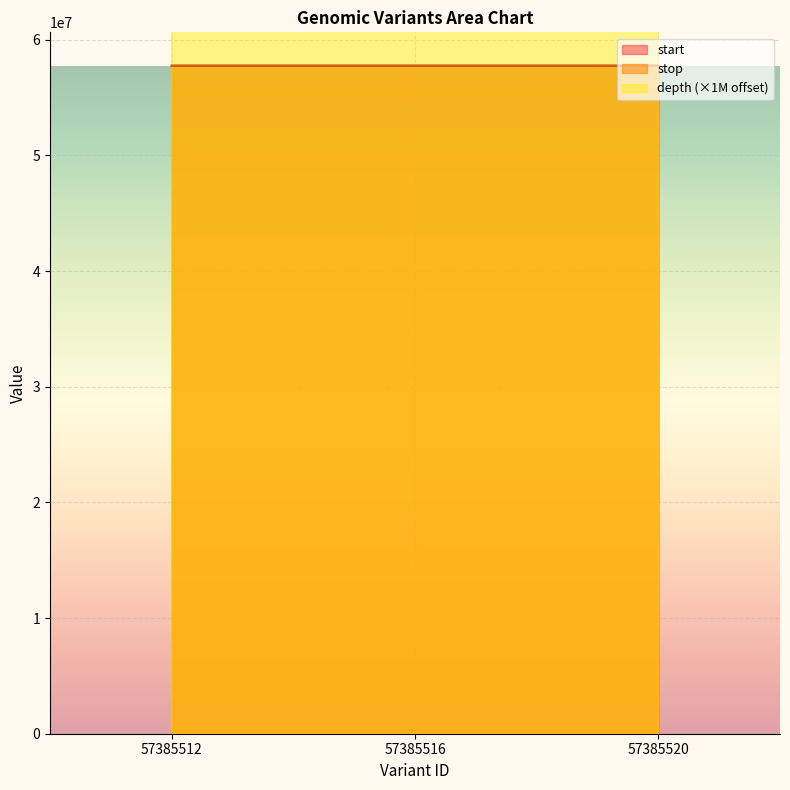

What is the minimum value for stop?

57758887